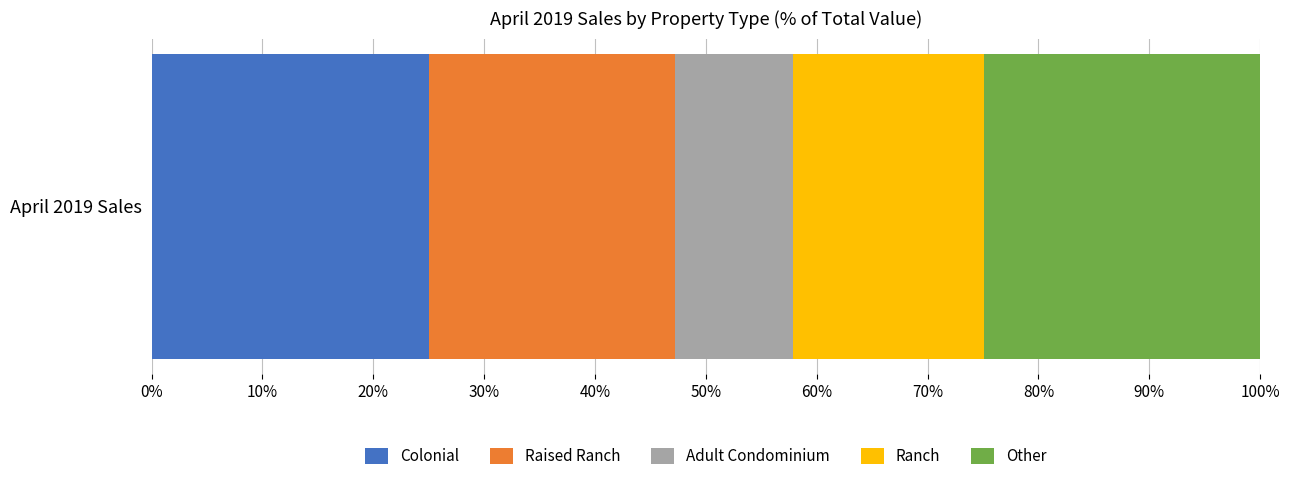

True or false: Colonial has a value of 25.0 at April 2019 Sales.

True